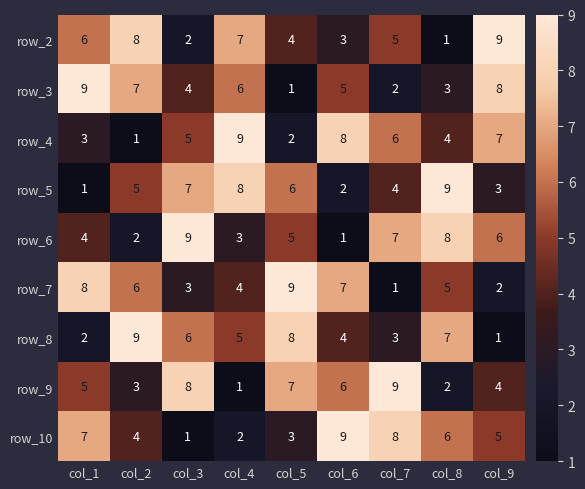

The row_3 series shows 8 at col_9. True or false?

True